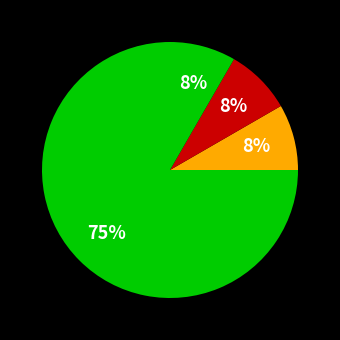

Does any single category account for the majority?

Yes